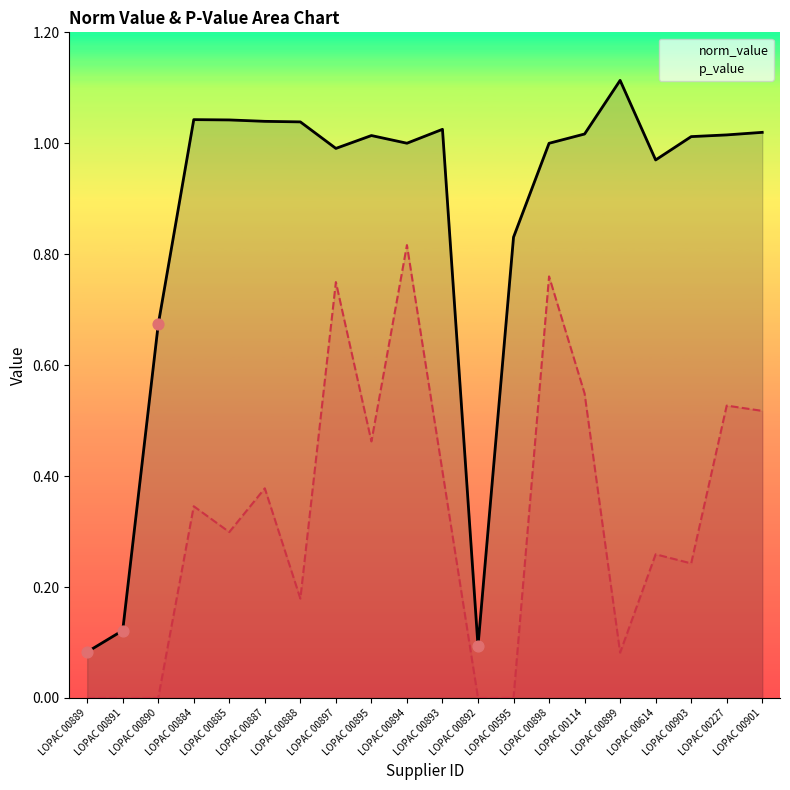

Which series has the largest total across all categories?

norm_value